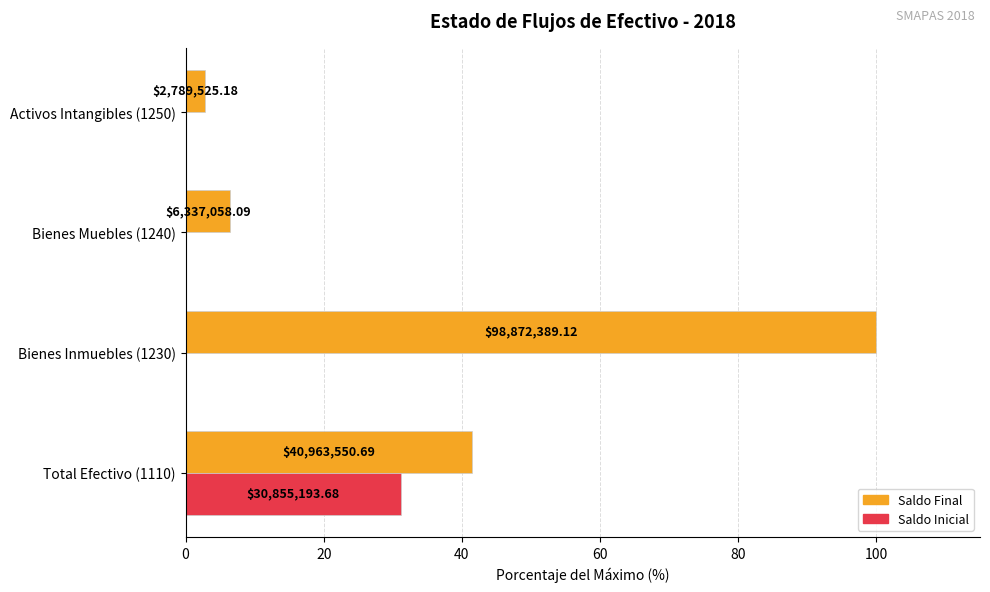

What are all the series names shown in the legend?

Saldo Final, Saldo Inicial